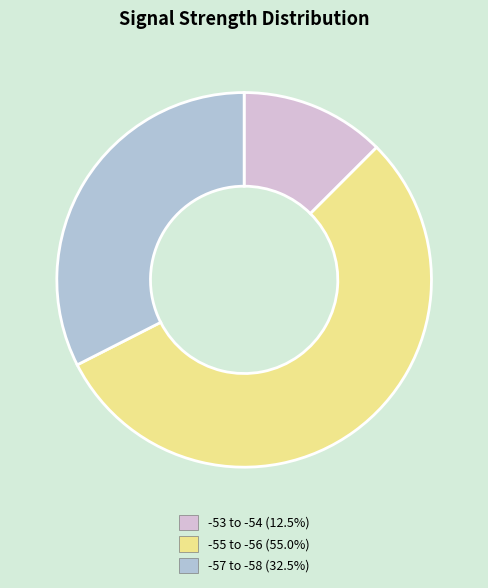

What is the ratio of the value at -53 to -54 (12.5%) to the value at -57 to -58 (32.5%)?

0.4